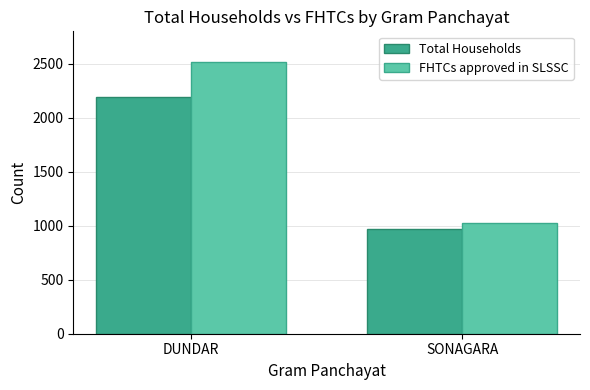

Which series has the largest range (max minus min)?

FHTCs approved in SLSSC